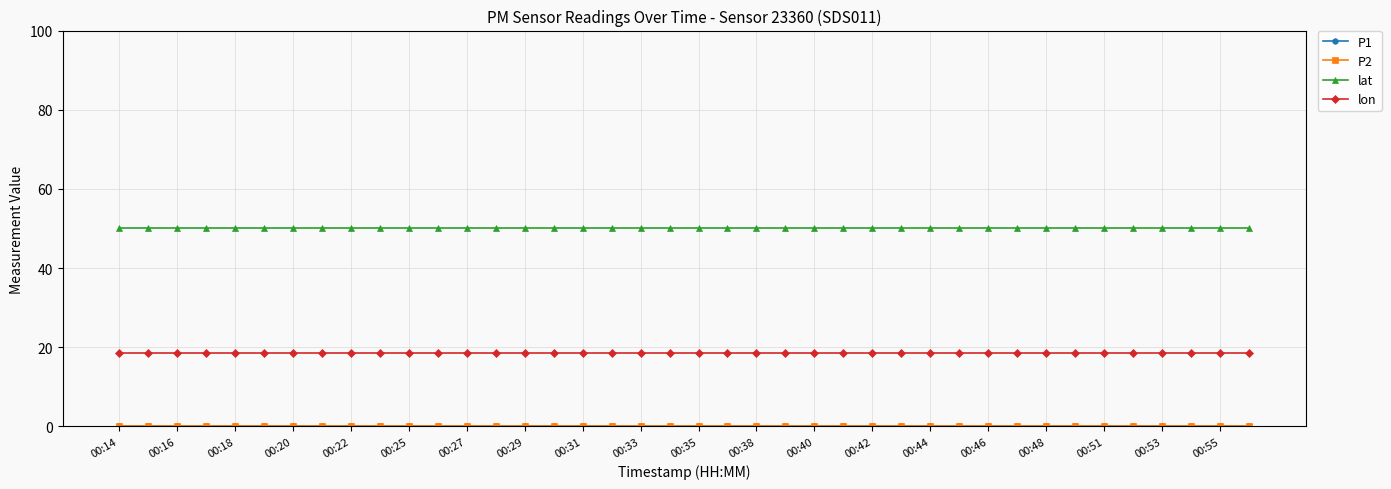

At which label is P2 closest to 0?

00:14